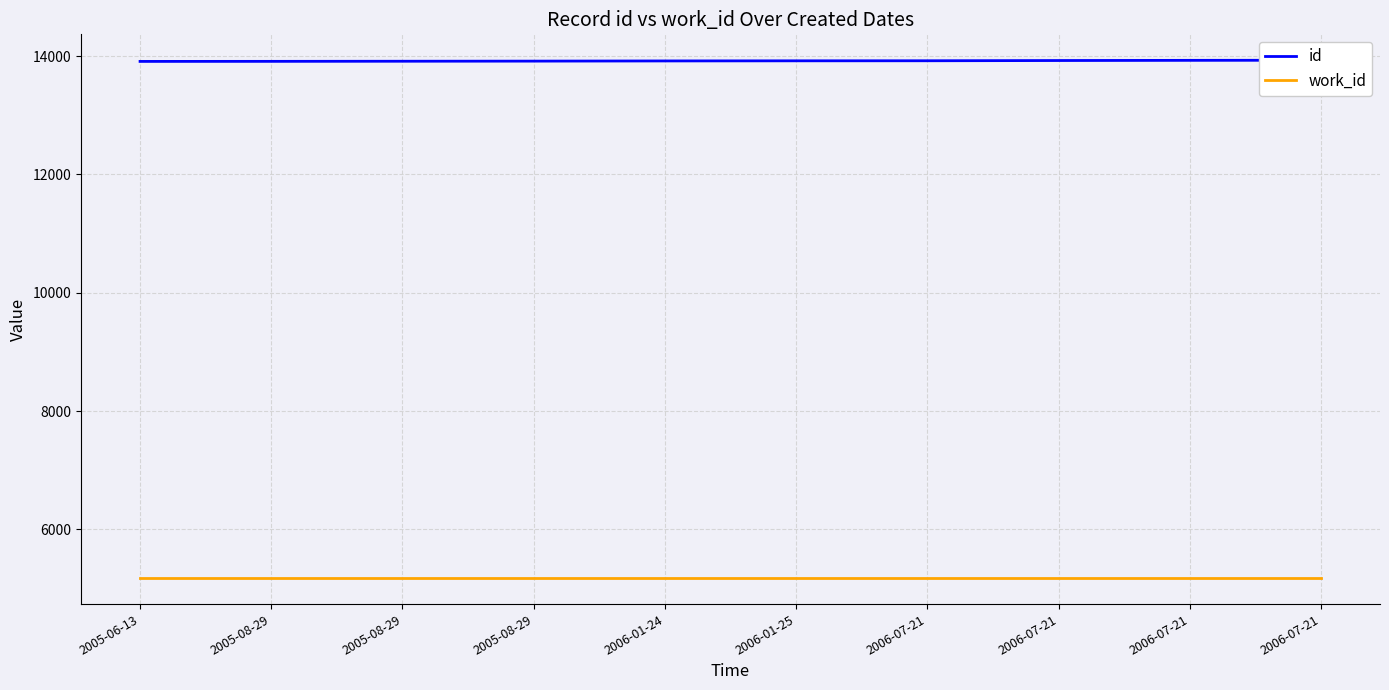

What are all the series names shown in the legend?

id, work_id